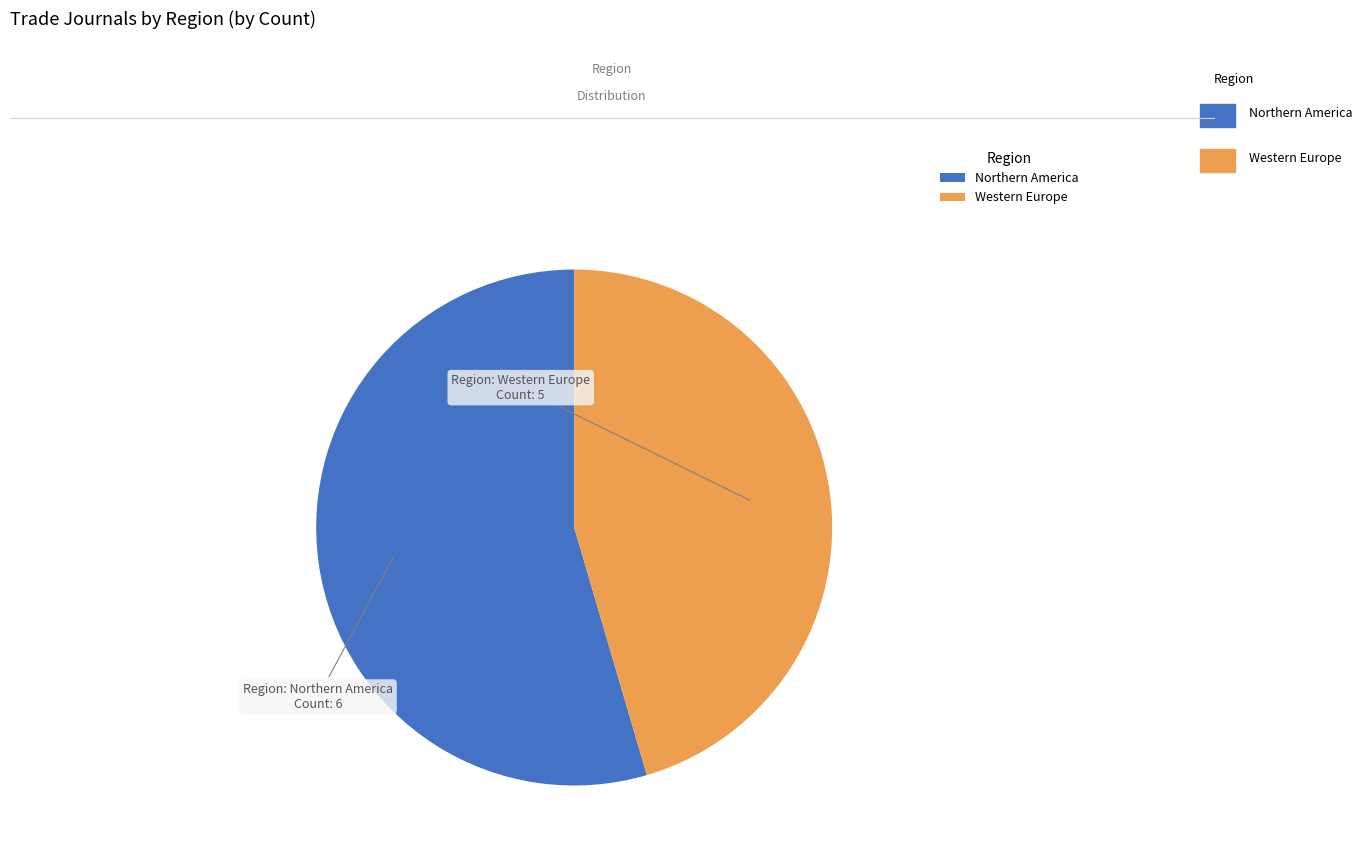

Count the number of slices in the pie.

2